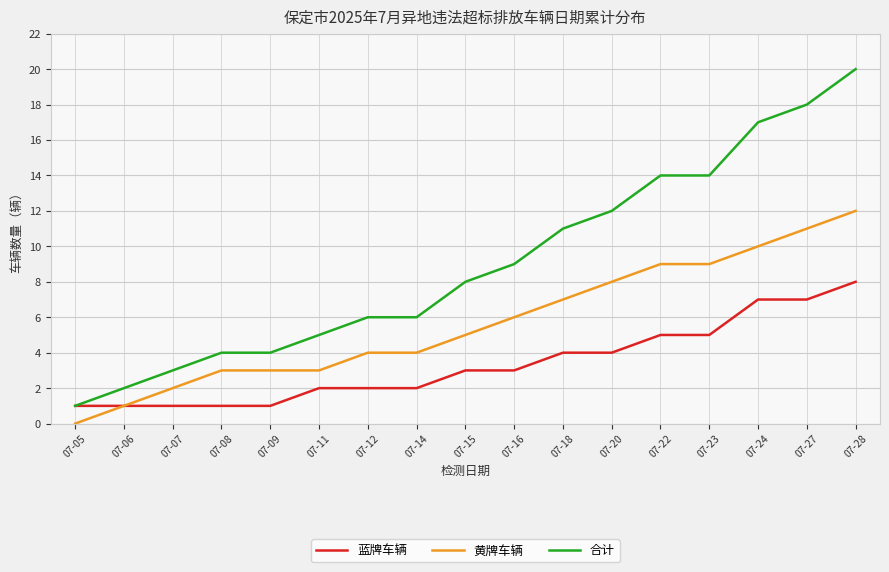

List the series in order of their overall mean, lowest first.

蓝牌车辆, 黄牌车辆, 合计